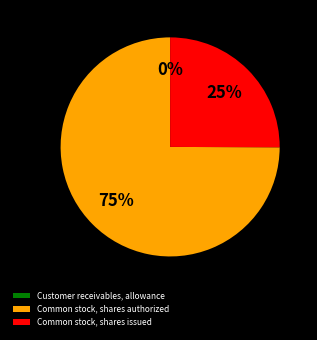

To the nearest percent, what is the average slice percentage?

33%